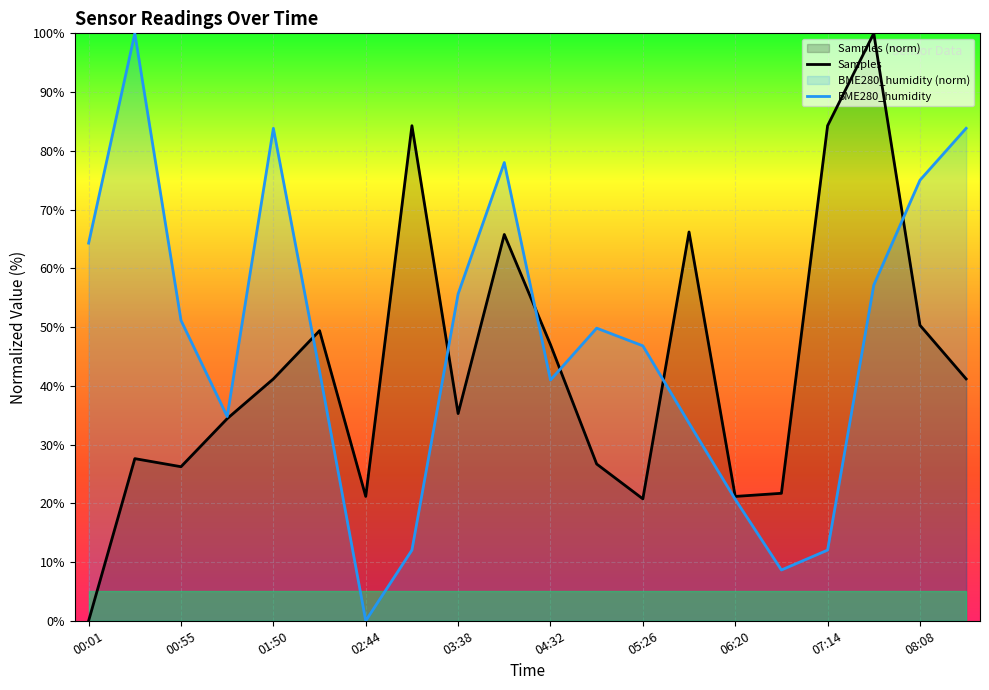

The Samples series shows 50.3 at 08:08. True or false?

True